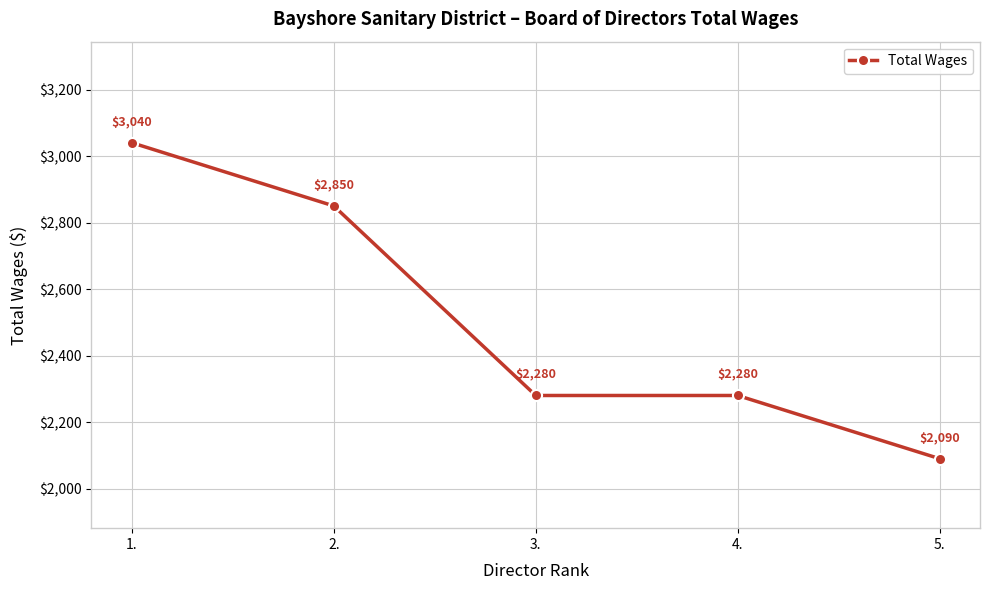

Reading left to right, transcribe all the data shown in this chart.

1.=3040	2.=2850	3.=2280	4.=2280	5.=2090